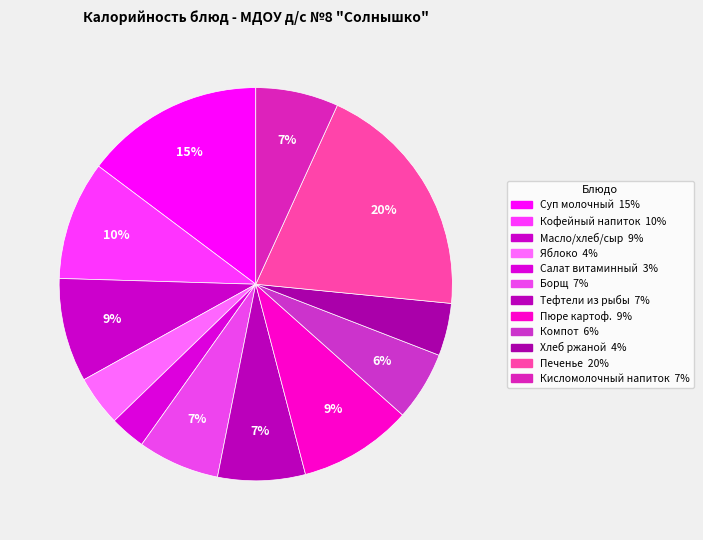

How many segments does this pie chart have?

12